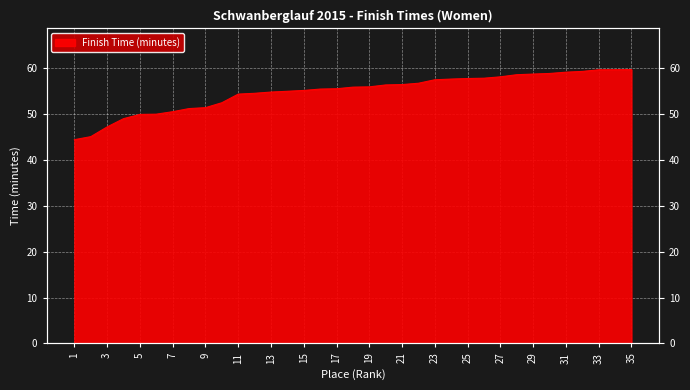

Reading right to left, transcribe all the data shown in this chart.

35=59.7	34=59.7	33=59.6	32=59.3	31=59.1	30=58.9	29=58.7	28=58.6	27=58.1	26=57.8	25=57.8	24=57.6	23=57.5	22=56.7	21=56.4	20=56.4	19=55.9	18=55.9	17=55.5	16=55.5	15=55.1	14=55.0	13=54.8	12=54.5	11=54.4	10=52.5	9=51.4	8=51.2	7=50.5	6=50.0	5=49.9	4=49.0	3=47.2	2=45.1	1=44.4